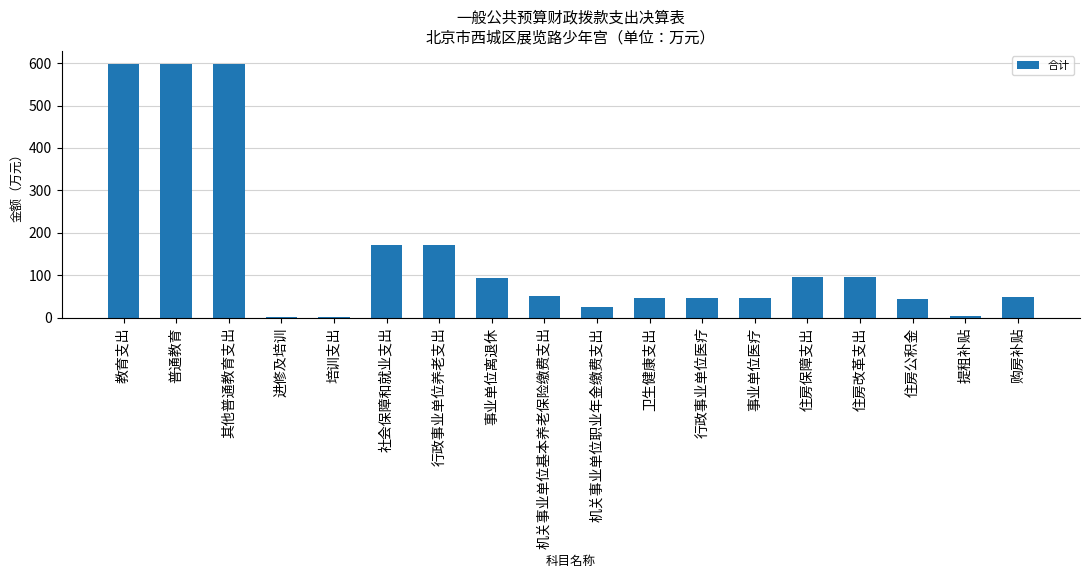

What is the change in value from 普通教育 to 行政事业单位医疗?

-551.3